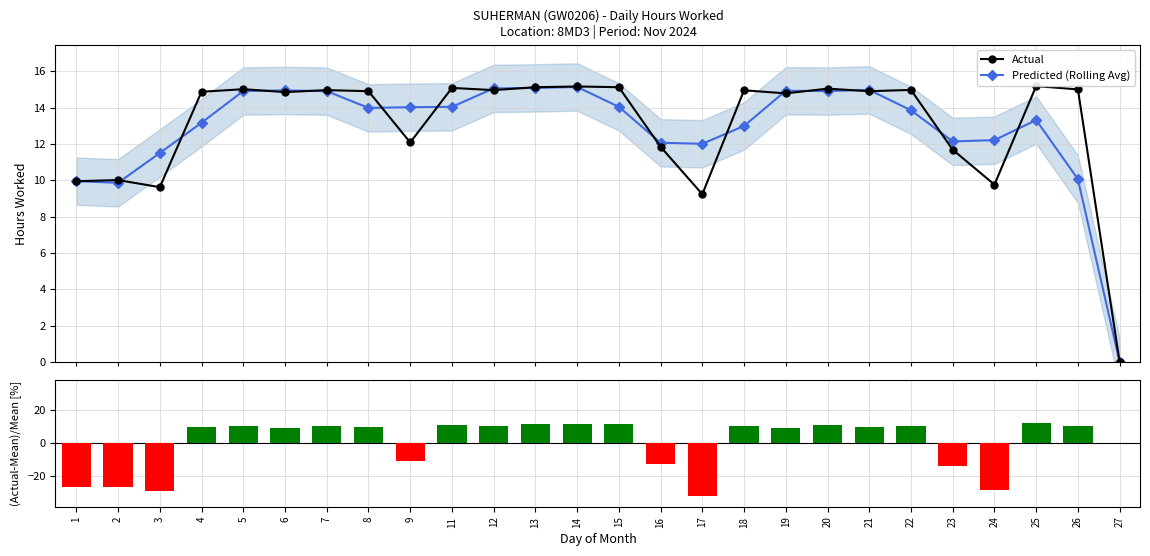

Which series has the largest range (max minus min)?

(Actual-Mean)/Mean [%]